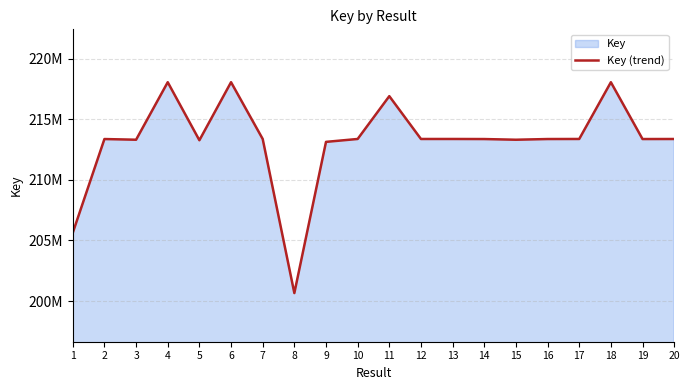

How many data points does each series have?

20